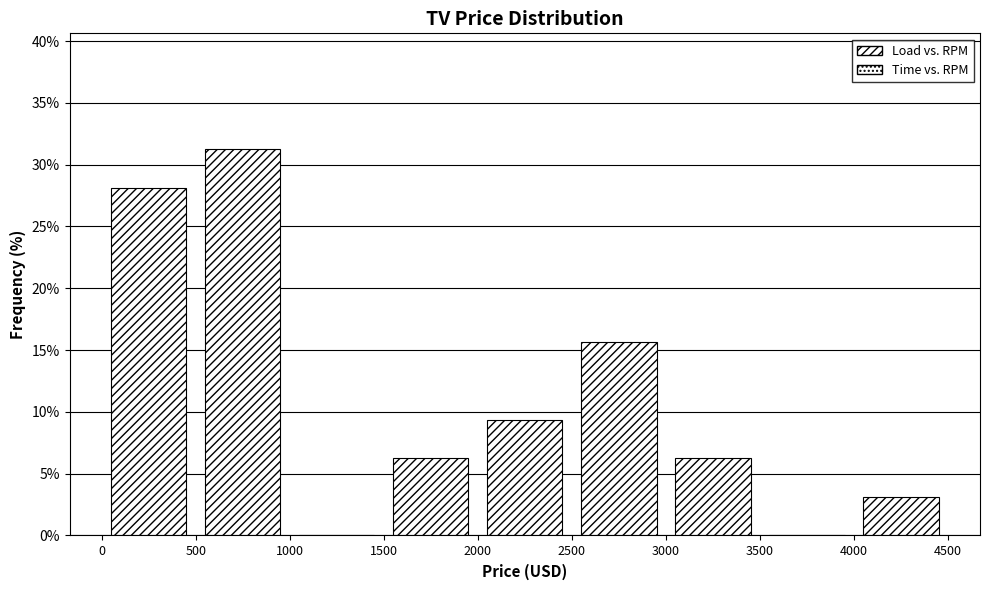

What is the height of the bar covering 1500 to 2000 on the x-axis? The values are not printed on the chart, so give them approximately, as read against the axis.

6.5